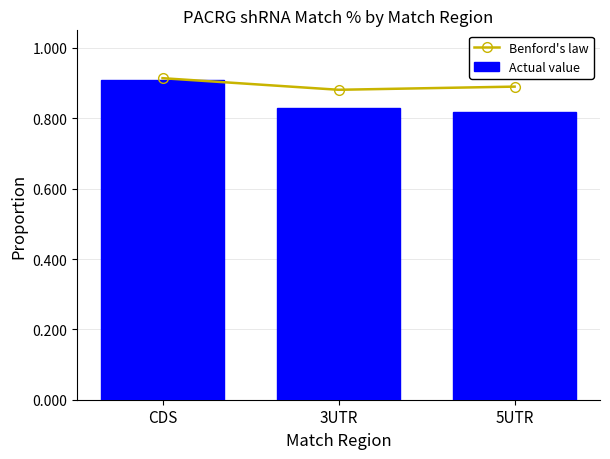

What is the difference between the maximum and minimum values in the Actual value series?

0.1